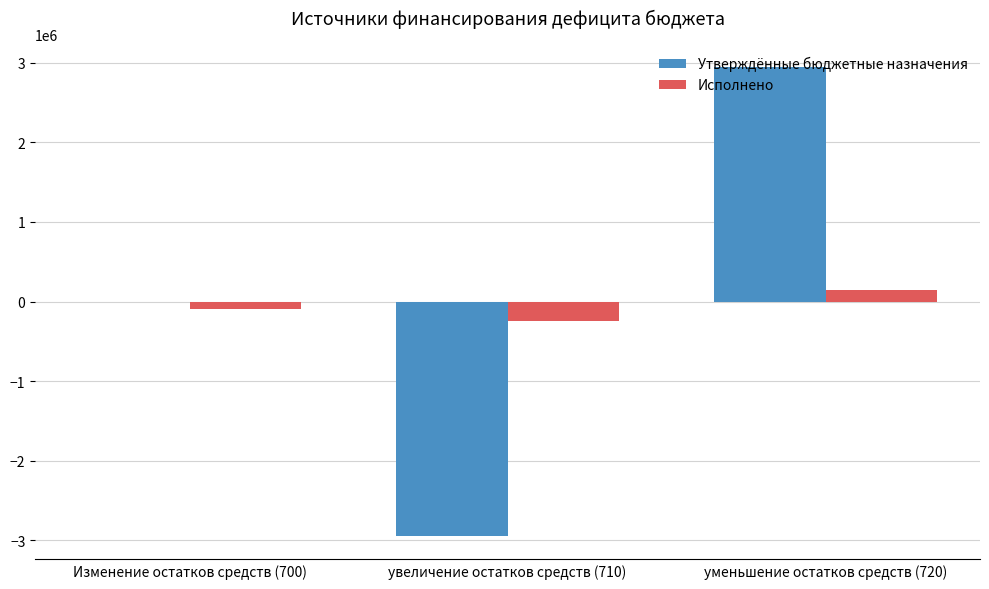

What is the sum of all Исполнено values?

-196541.2